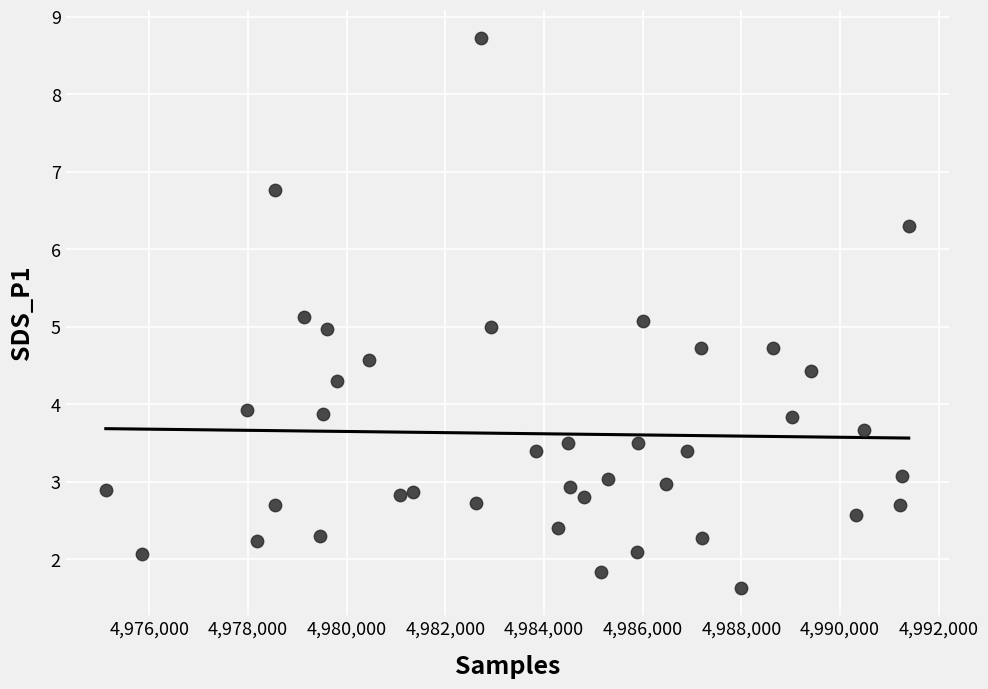

What is the range of Y values (max minus min)?

7.1